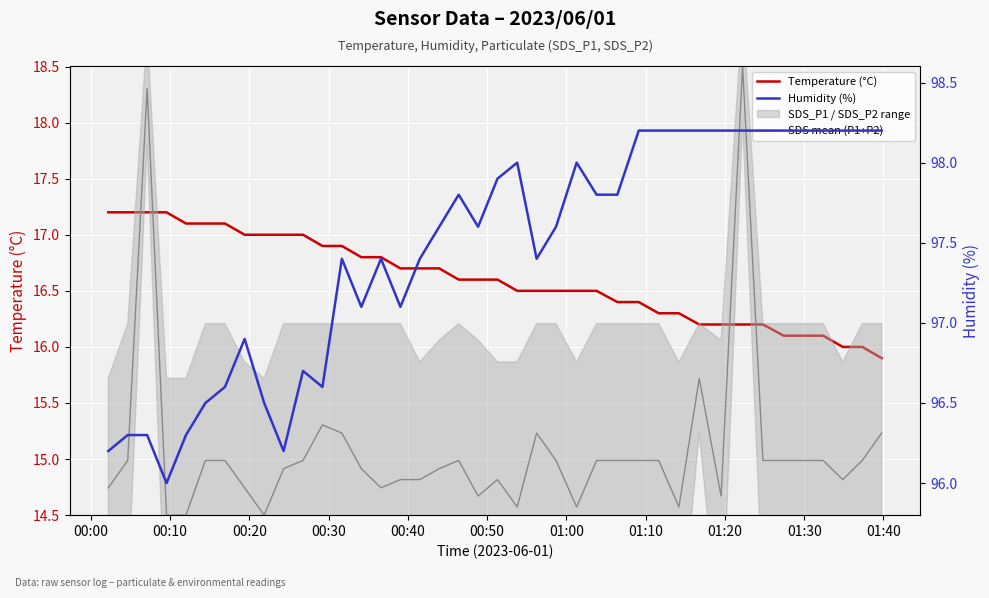

What is the highest value of the Humidity (%) series?

98.2